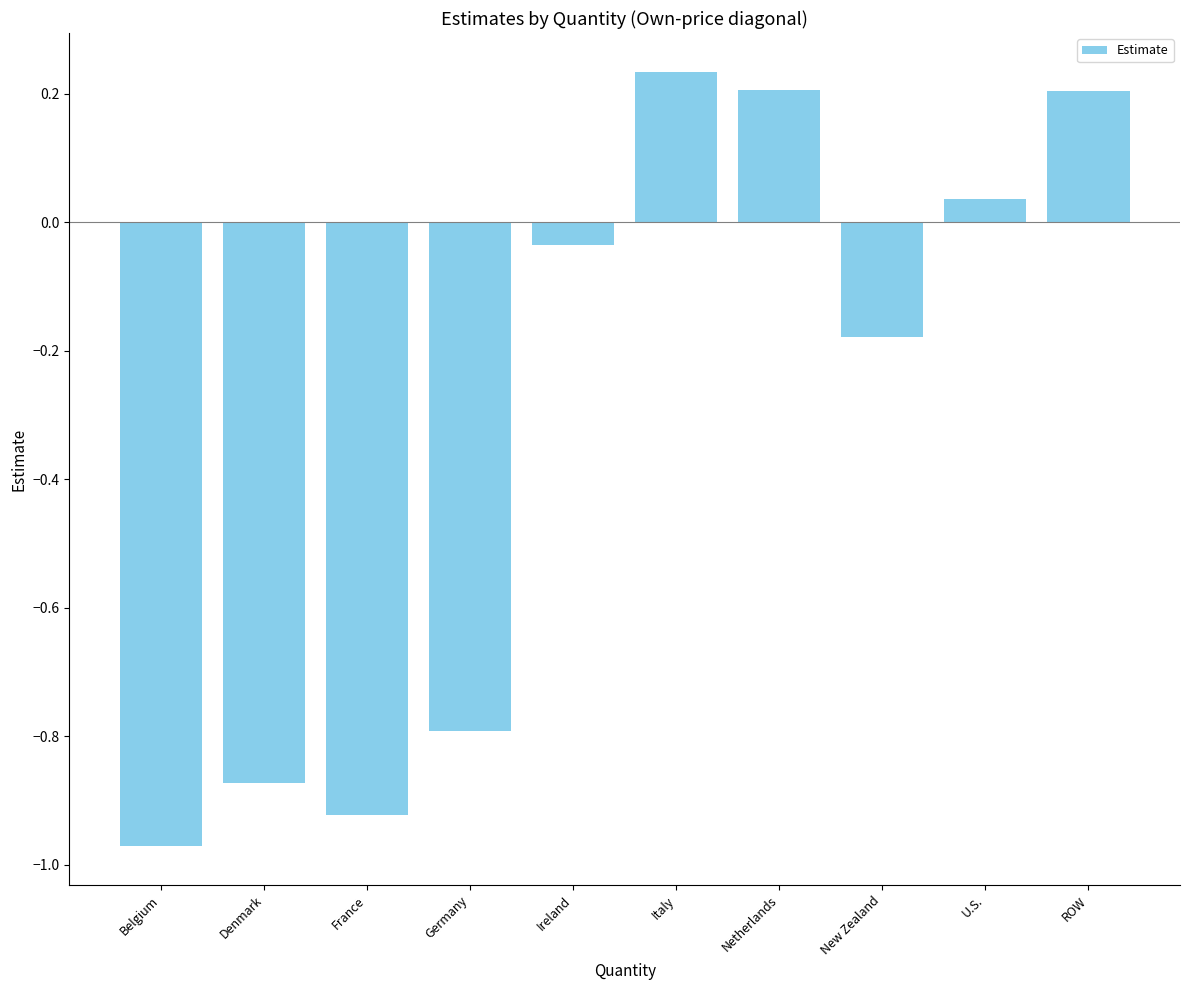

What is the difference between the maximum and second lowest values?

1.2